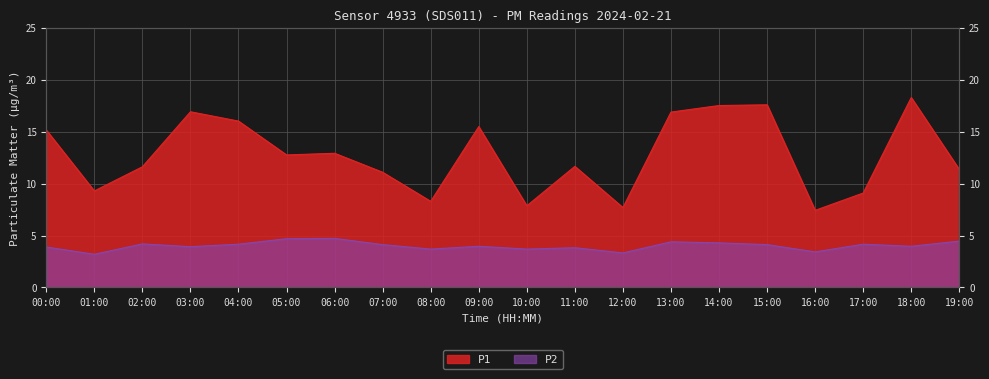

Which series changed the most between 13:00 and 19:00?

P1